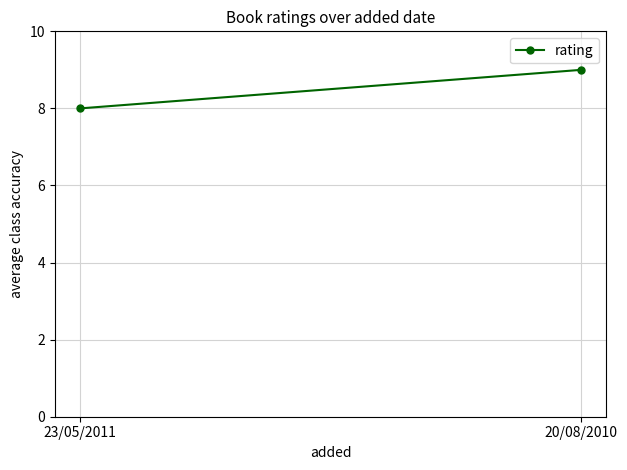

List the labels in order of value, smallest first.

23/05/2011, 20/08/2010